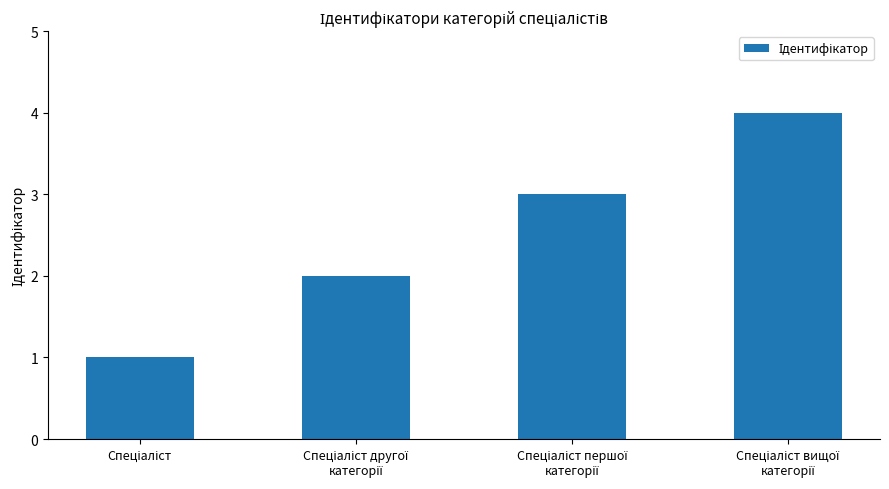

What is the difference between the maximum and minimum values?

3